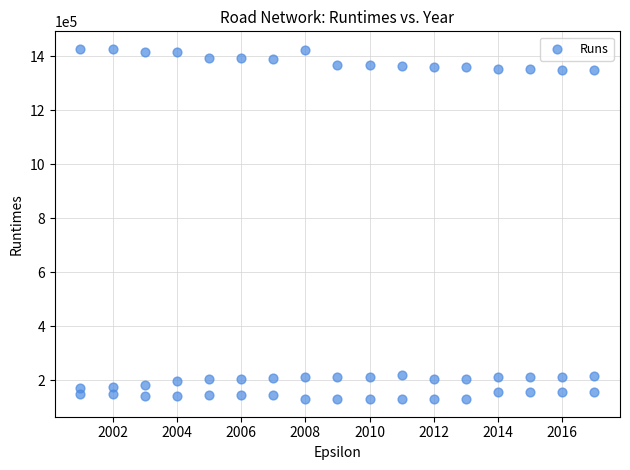

How many points are shown in the scatter plot?

51